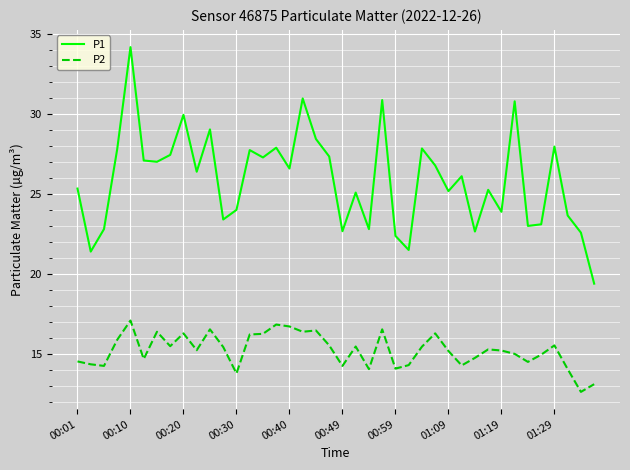

What is the highest value of the P2 series?

17.1